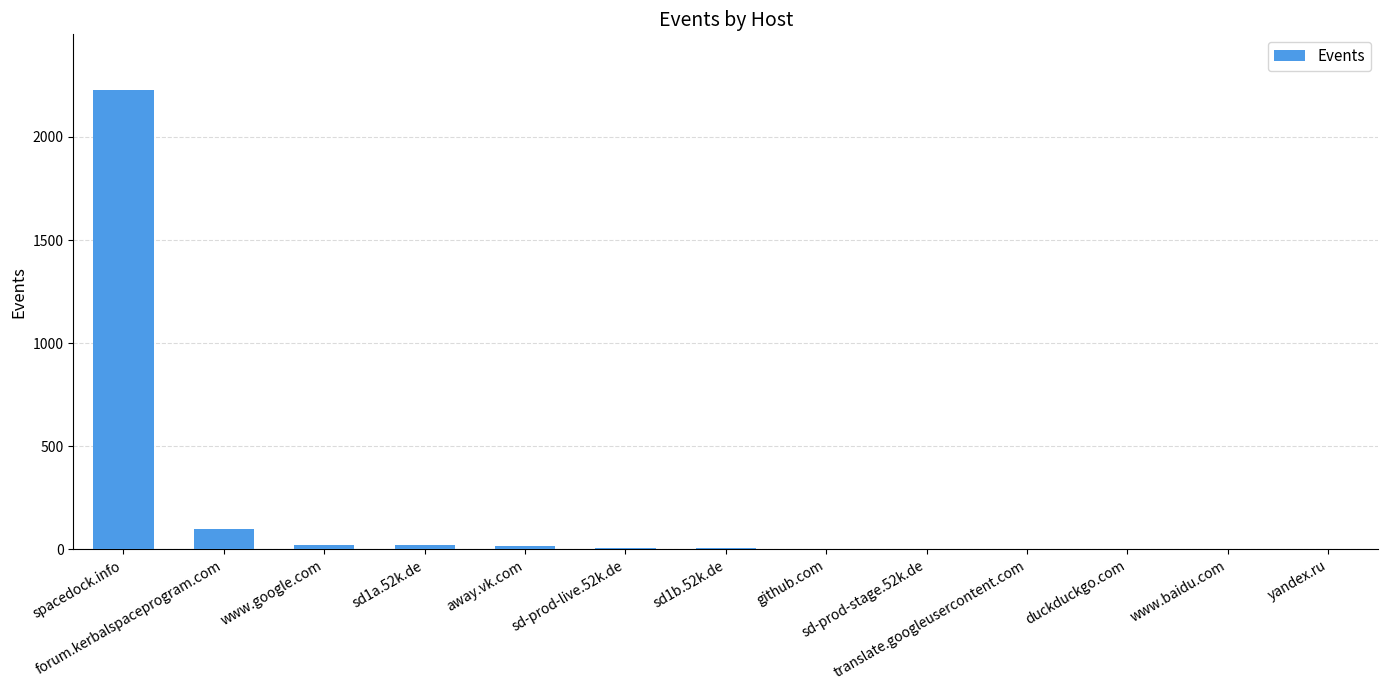

What is the greatest value displayed?

2230